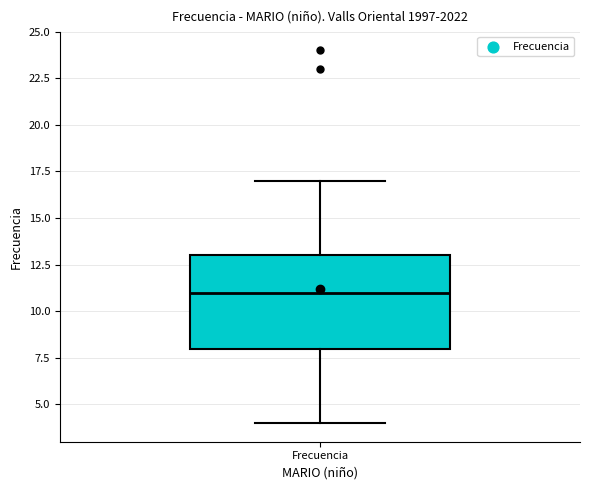

Where does the upper whisker of the box for Frecuencia end on the y-axis? The values are not printed on the chart, so give them approximately, as read against the axis.

17